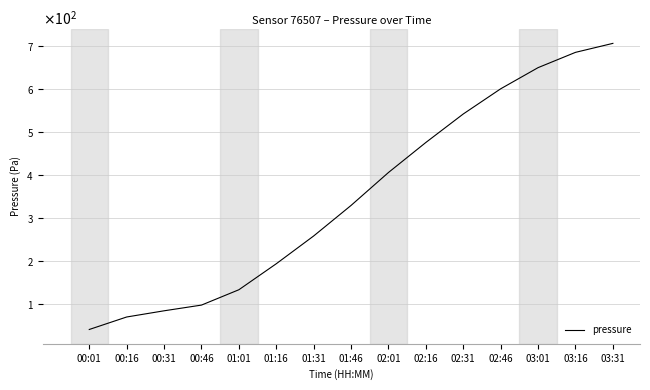

Reading left to right, what are all the values shown in this chart?

39.7	68.8	83.2	96.4	132.2	192.7	257.3	328.4	405.0	474.9	541.2	599.8	649.0	684.6	705.5